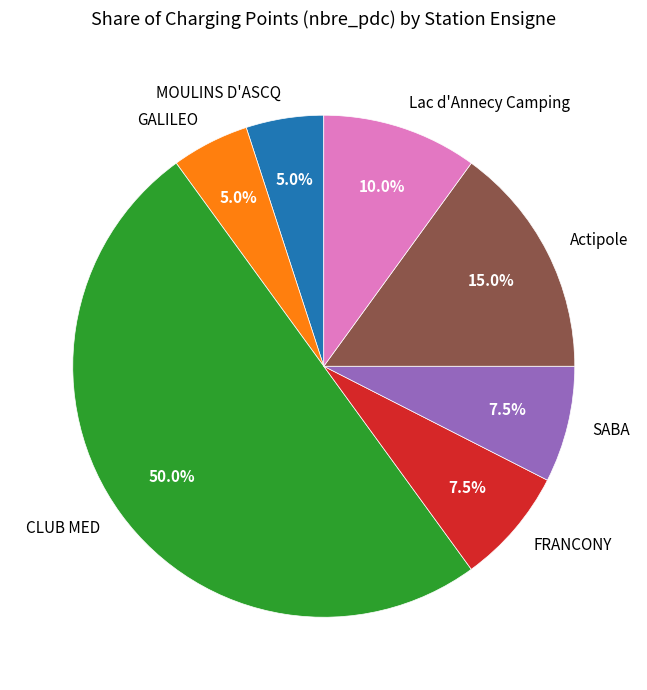

Count the number of slices in the pie.

7